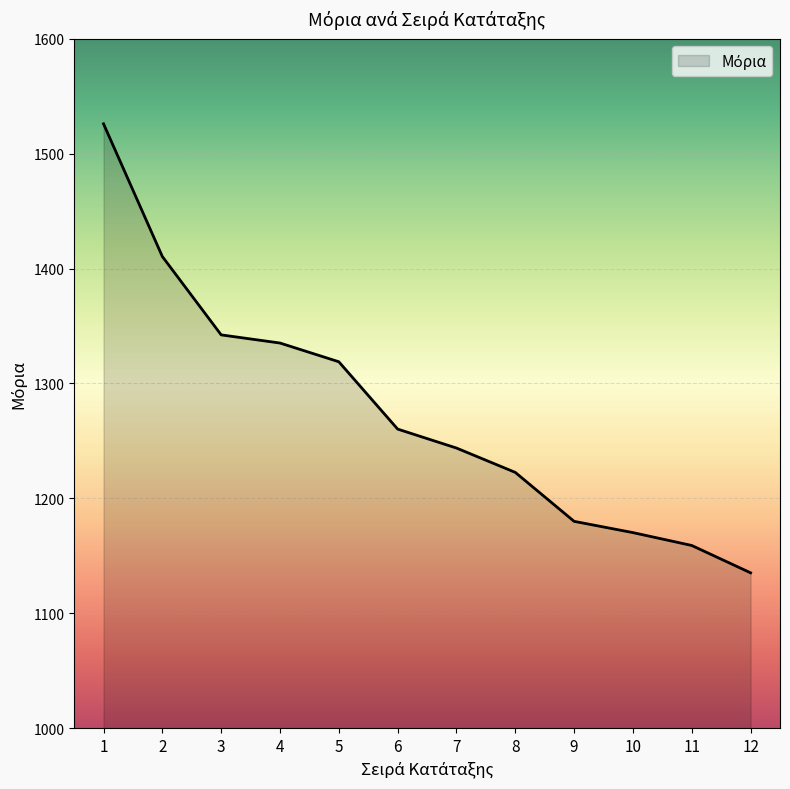

Is it true that the value at 5 is 1318.9?

True